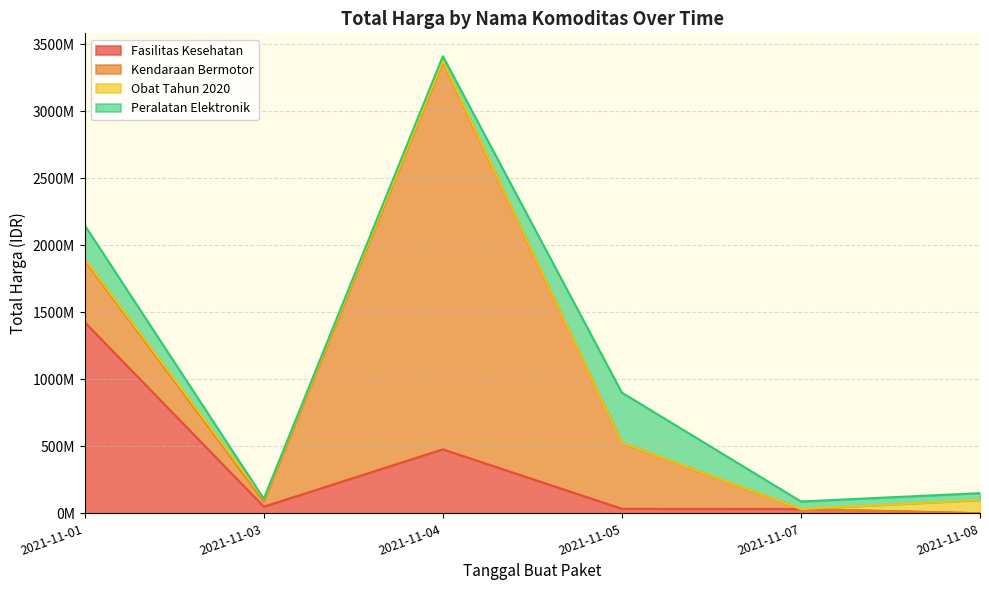

How many lines are shown in the chart?

4